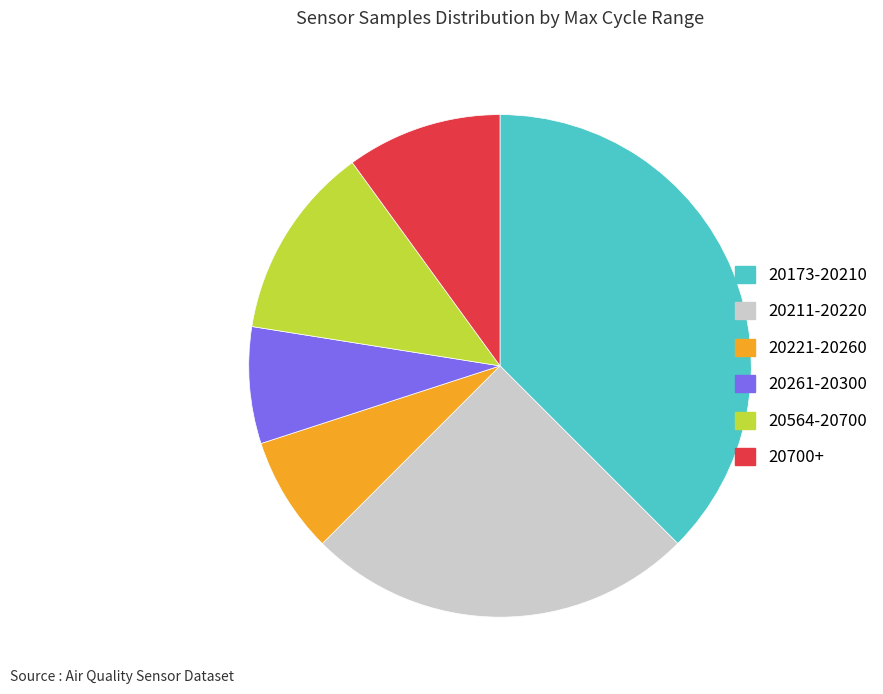

Which category has the biggest portion of the pie?

20173-20210